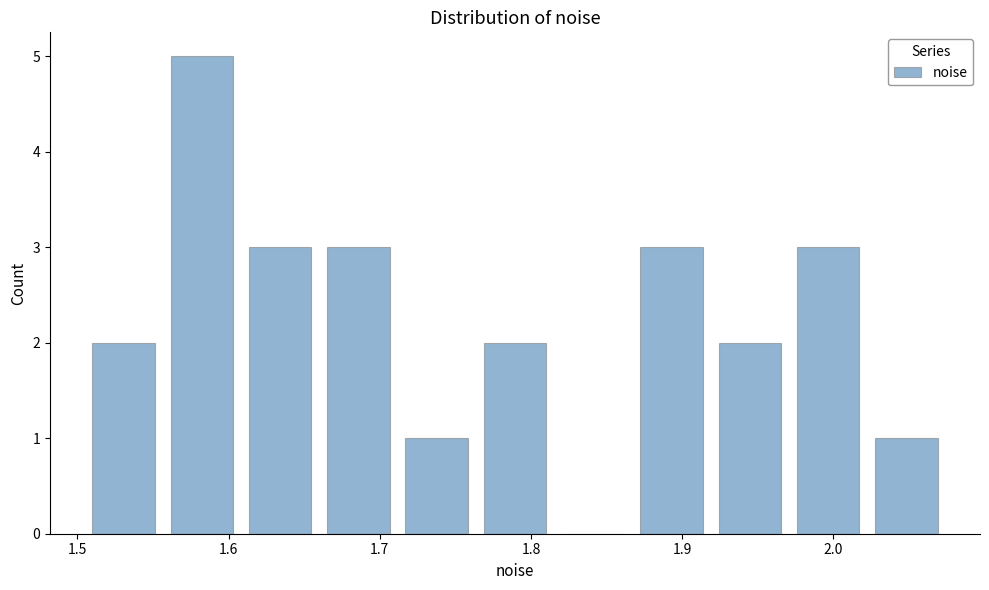

Reading left to right, list every bar in this chart as the range it spans on the x-axis followed by its height. Neither the bar edges nor the heights are printed on the chart, so give them approximately, as read against the axes.

1.50 to 1.56: 2
1.56 to 1.61: 5
1.61 to 1.66: 3
1.66 to 1.71: 3
1.71 to 1.76: 1
1.76 to 1.82: 2
1.82 to 1.87: 0
1.87 to 1.92: 3
1.92 to 1.97: 2
1.97 to 2.02: 3
2.02 to 2.07: 1